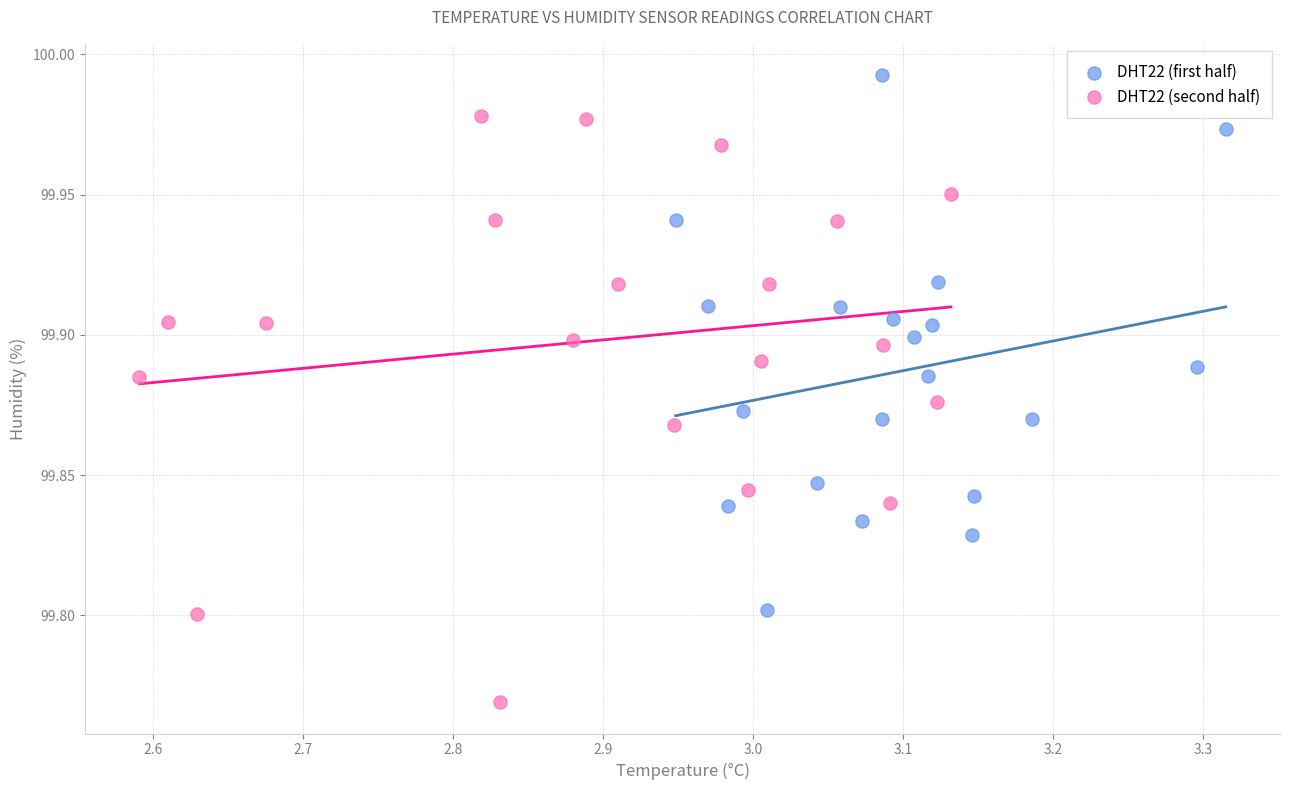

Which series contains the lowest Y value?

DHT22 (second half)